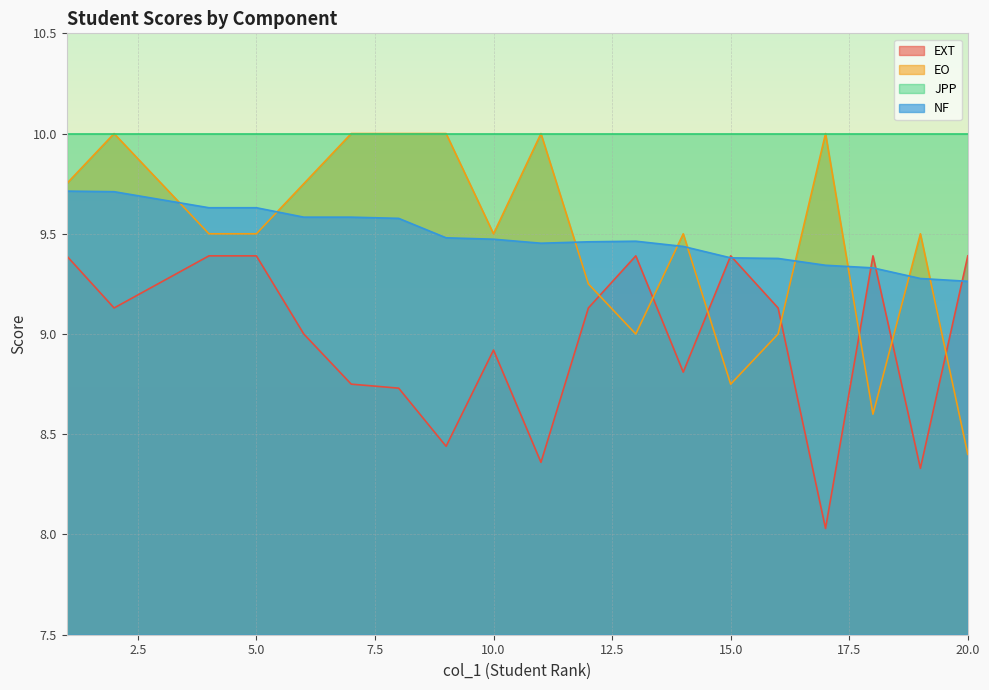

Which series has the largest total across all categories?

JPP